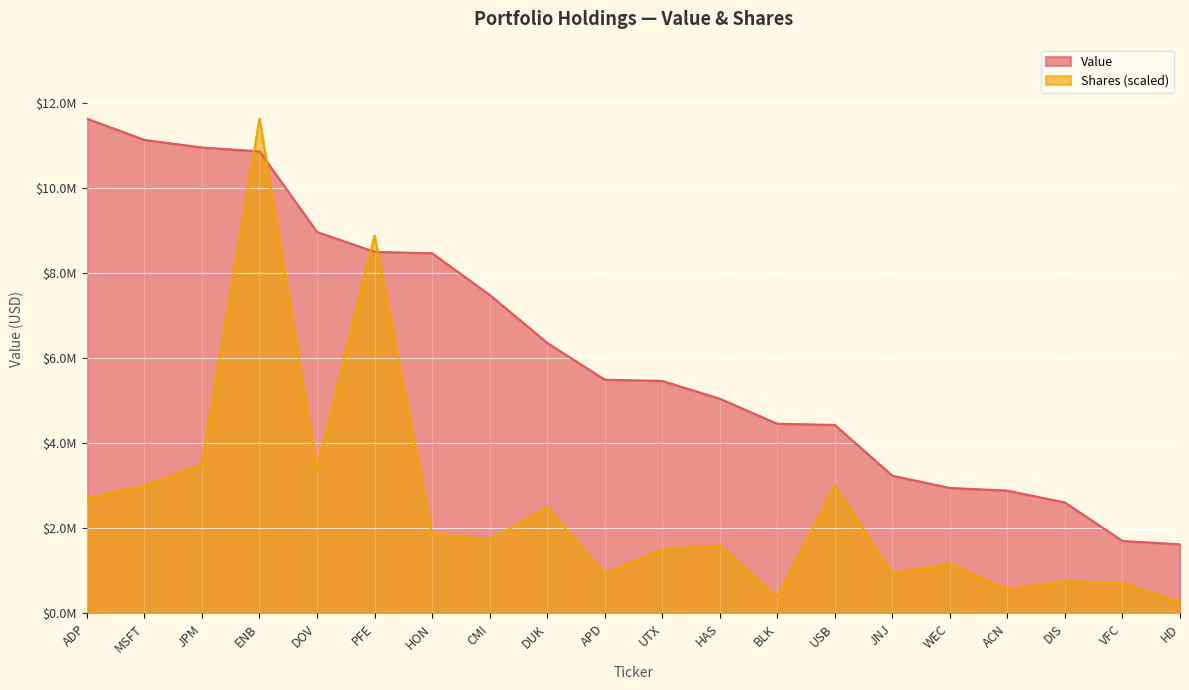

Which series has the largest range (max minus min)?

Shares (scaled)